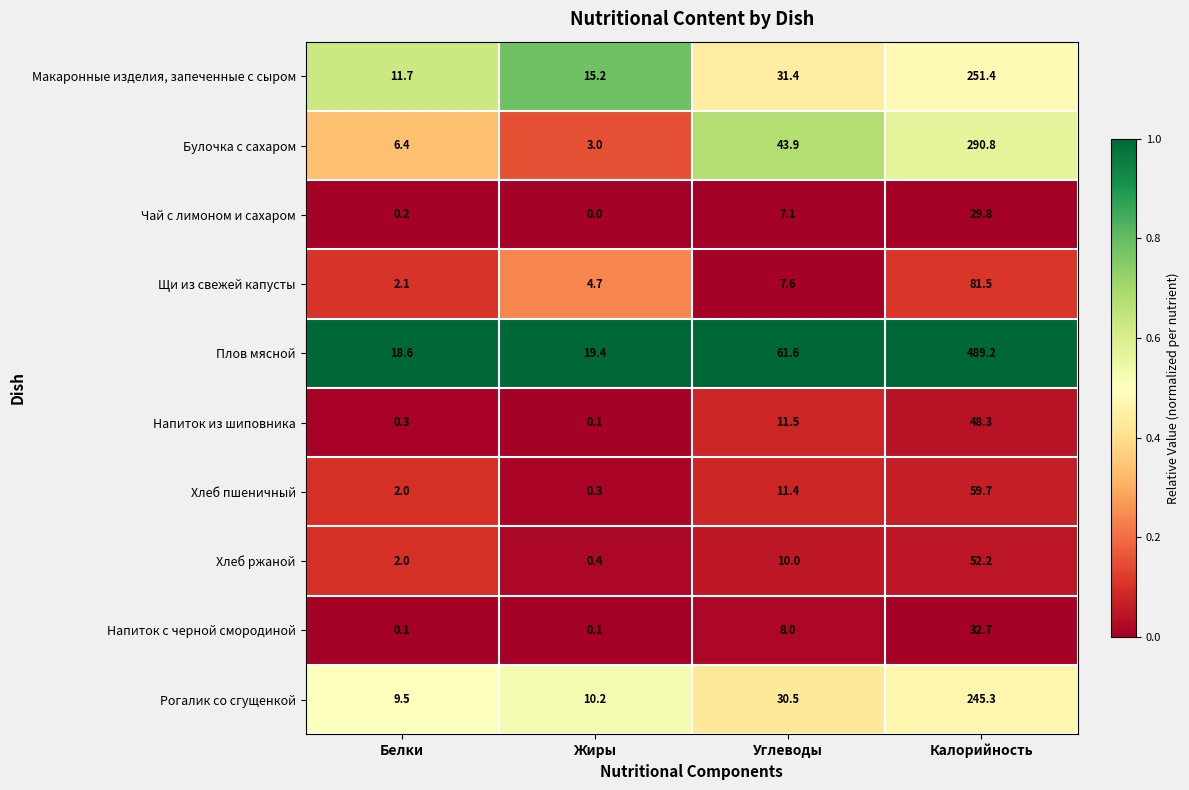

Between Белки and Калорийность, which series saw the biggest shift?

Плов мясной